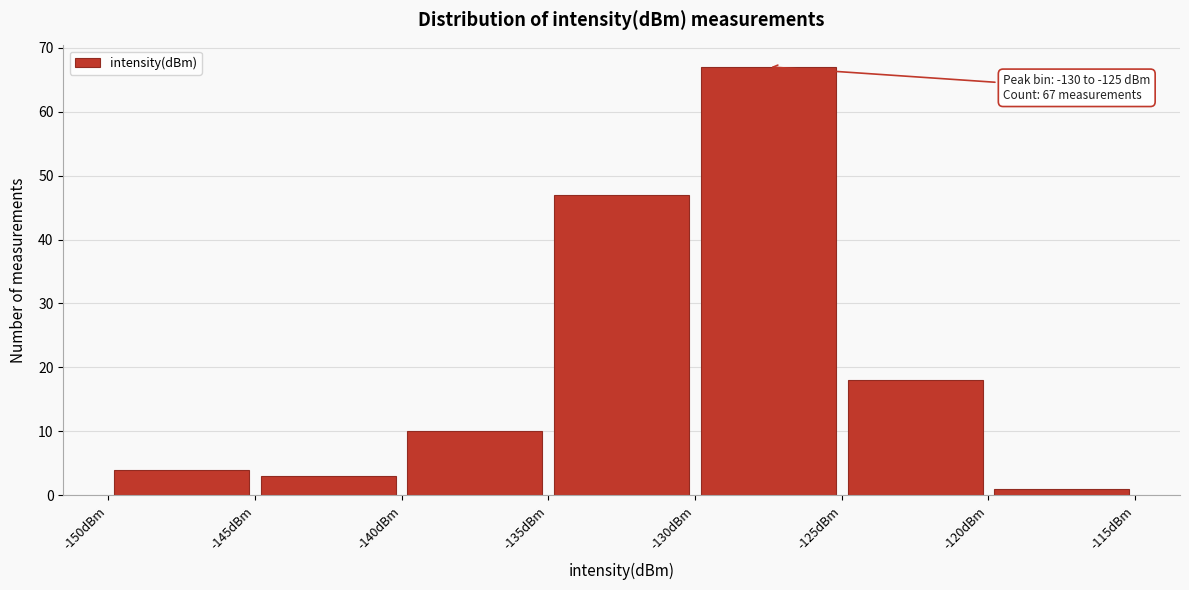

Which range on the x-axis has the tallest bar?

-130 to -125